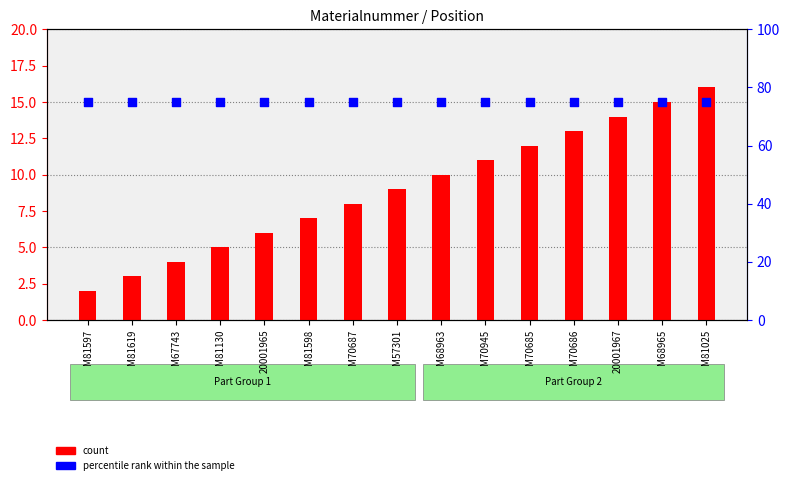

Which series reaches the minimum Y coordinate?

count